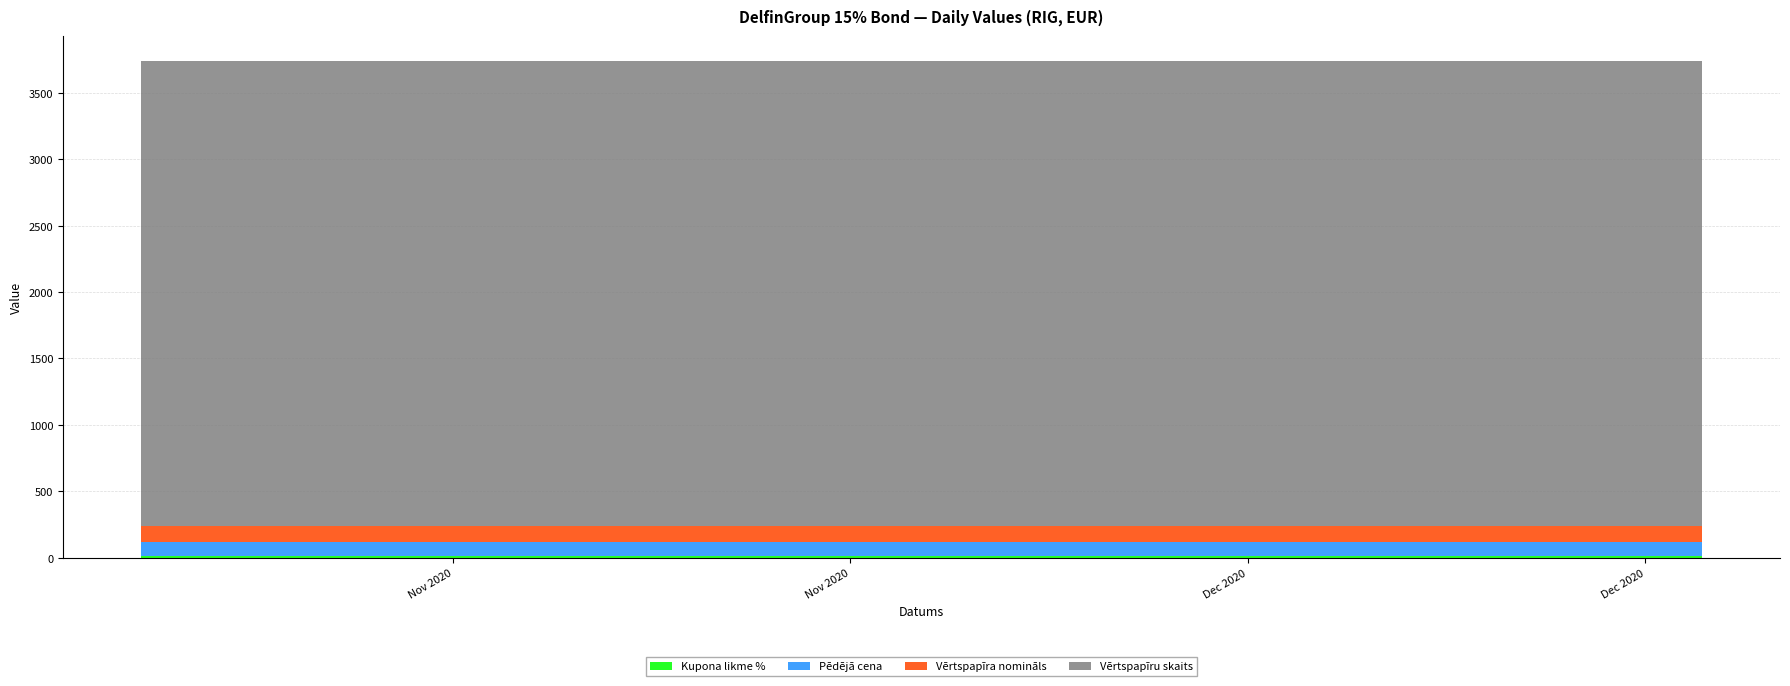

Reading right to left, extract all data points from this chart.

Kupona likme %: 15.0	15.0	15.0	15.0	15.0	15.0	15.0	15.0	15.0	15.0	15.0	15.0	15.0	15.0	15.0	15.0	15.0	15.0	15.0	15.0	15.0	15.0	15.0	15.0	15.0	15.0	15.0	15.0	15.0	15.0	15.0	15.0	15.0	15.0	15.0	15.0	15.0	15.0	15.0	15.0
Pēdējā cena: 100.2	100.2	100.2	100.2	100.2	100.2	100.2	100.2	100.2	100.2	100.2	100.2	100.2	100.2	100.2	100.2	100.2	100.2	100.2	100.2	100.2	100.2	100.2	100.2	100.2	100.2	100.2	100.2	100.2	100.2	100.2	100.2	100.2	100.2	100.2	100.2	100.2	100.2	100.2	100.2
Vērtspapīra nomināls: 125.0	125.0	125.0	125.0	125.0	125.0	125.0	125.0	125.0	125.0	125.0	125.0	125.0	125.0	125.0	125.0	125.0	125.0	125.0	125.0	125.0	125.0	125.0	125.0	125.0	125.0	125.0	125.0	125.0	125.0	125.0	125.0	125.0	125.0	125.0	125.0	125.0	125.0	125.0	125.0
Vērtspapīru skaits: 3500.0	3500.0	3500.0	3500.0	3500.0	3500.0	3500.0	3500.0	3500.0	3500.0	3500.0	3500.0	3500.0	3500.0	3500.0	3500.0	3500.0	3500.0	3500.0	3500.0	3500.0	3500.0	3500.0	3500.0	3500.0	3500.0	3500.0	3500.0	3500.0	3500.0	3500.0	3500.0	3500.0	3500.0	3500.0	3500.0	3500.0	3500.0	3500.0	3500.0